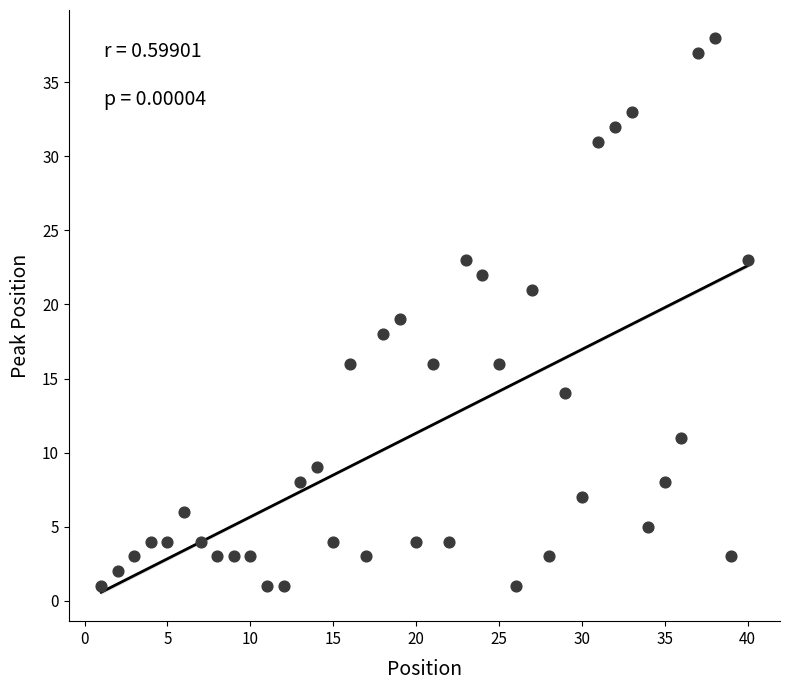

What is the range of X values (max minus min)?

39